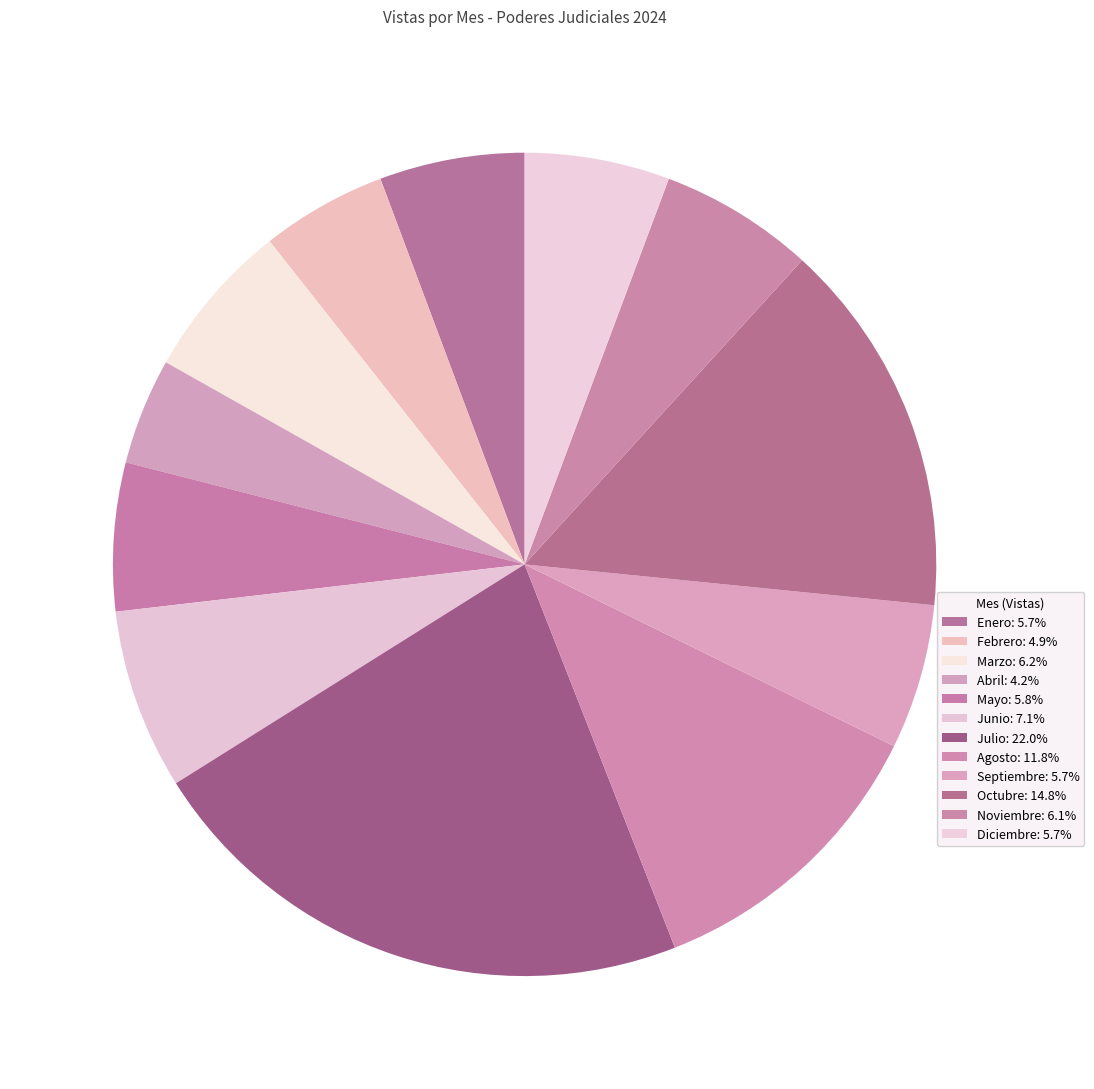

To the nearest percent, what is the combined percentage of Agosto and Octubre?

27%